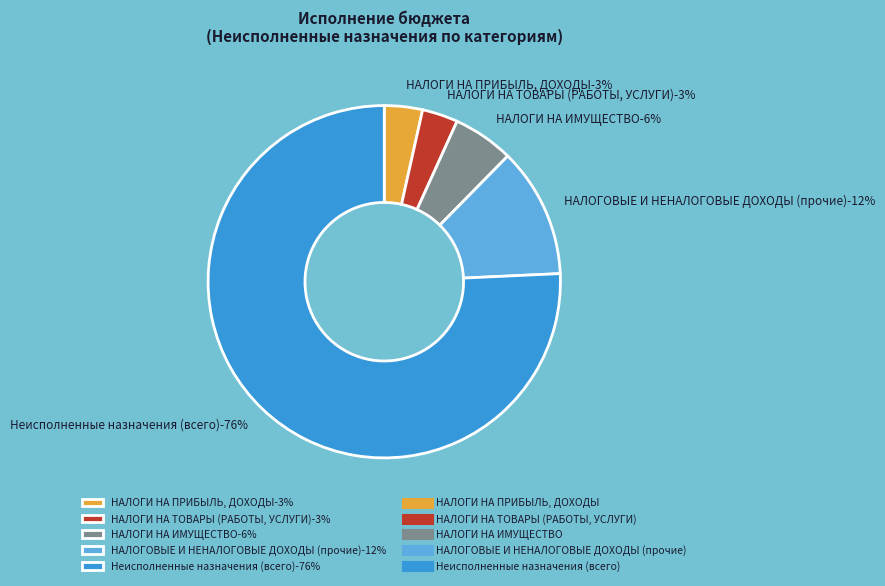

Does НАЛОГИ НА ИМУЩЕСТВО account for over 50% of the chart?

No